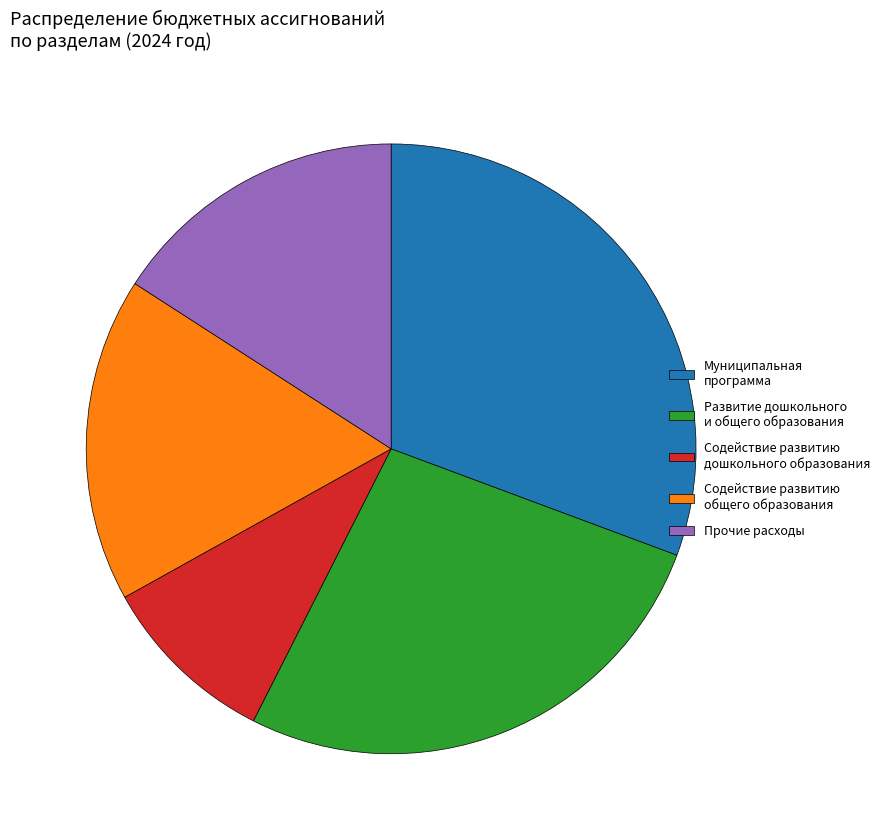

Rank the categories by value from lowest to highest.

Содействие развитию дошкольного образования, Прочие расходы, Содействие развитию общего образования, Развитие дошкольного и общего образования, Муниципальная программа